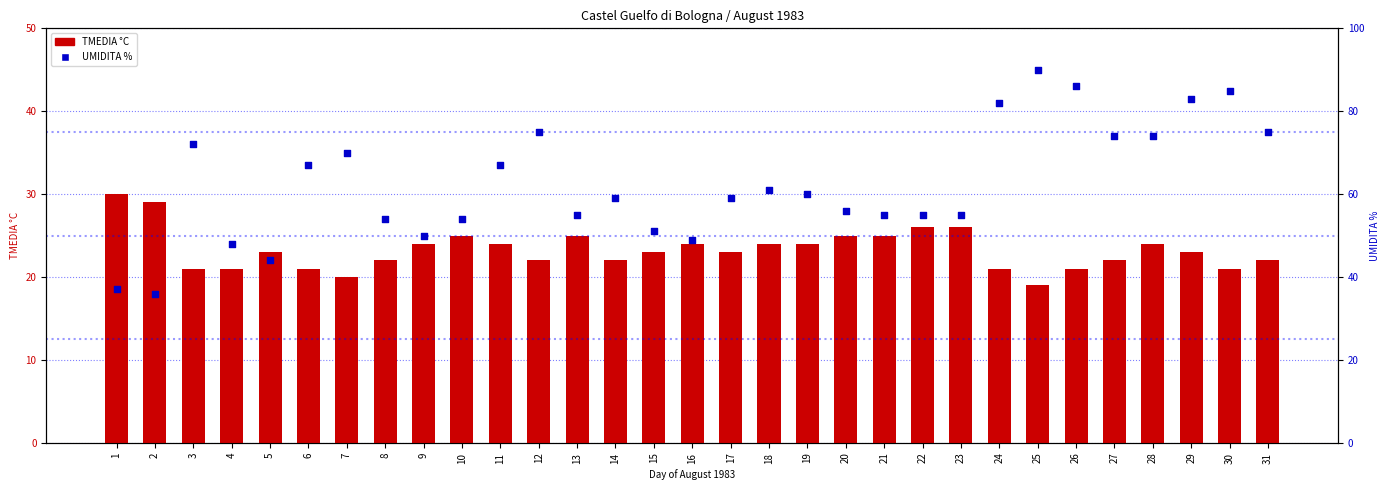

Which series contains the highest Y value?

UMIDITA %